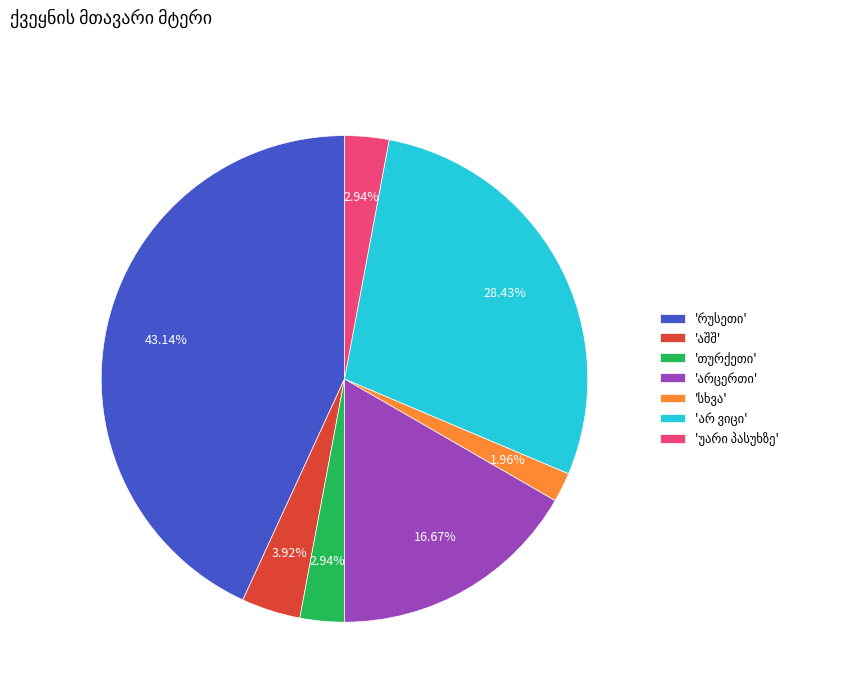

Is there any slice that represents more than half of the pie?

No